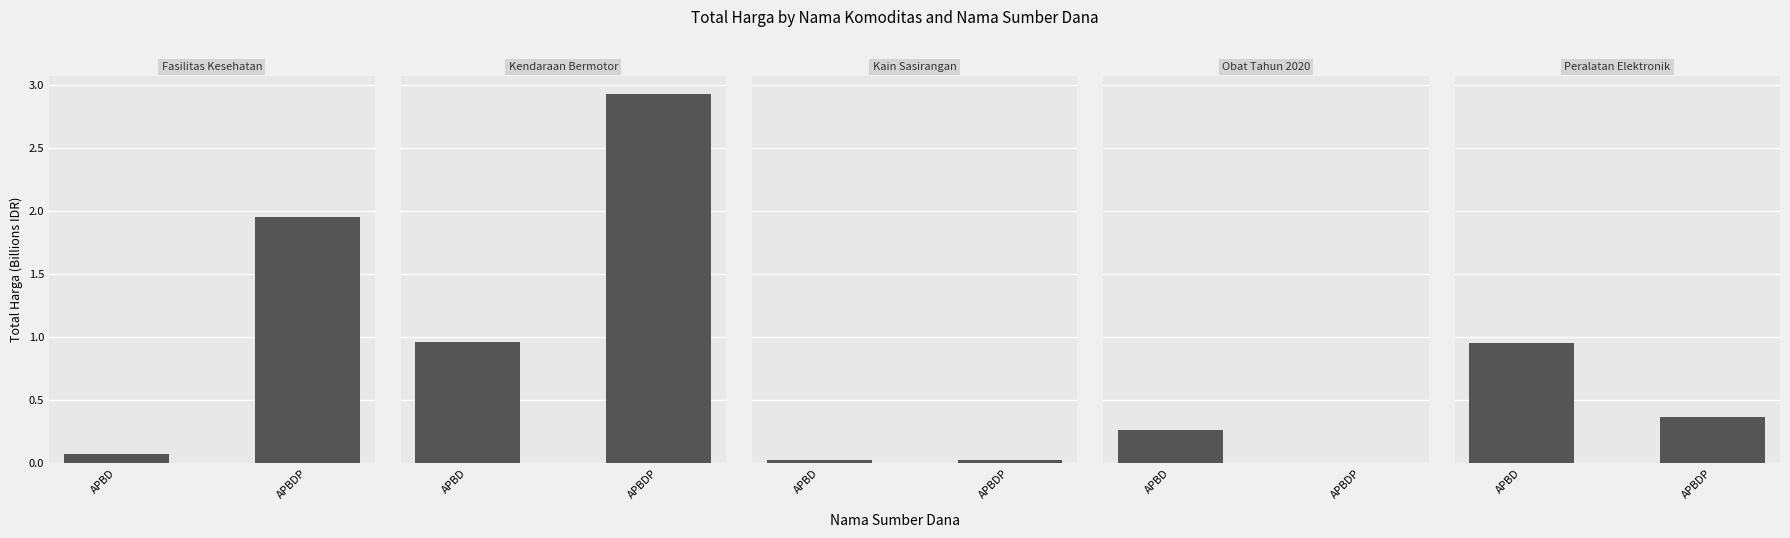

How many values in the Obat Tahun 2020 series exceed 0?

1